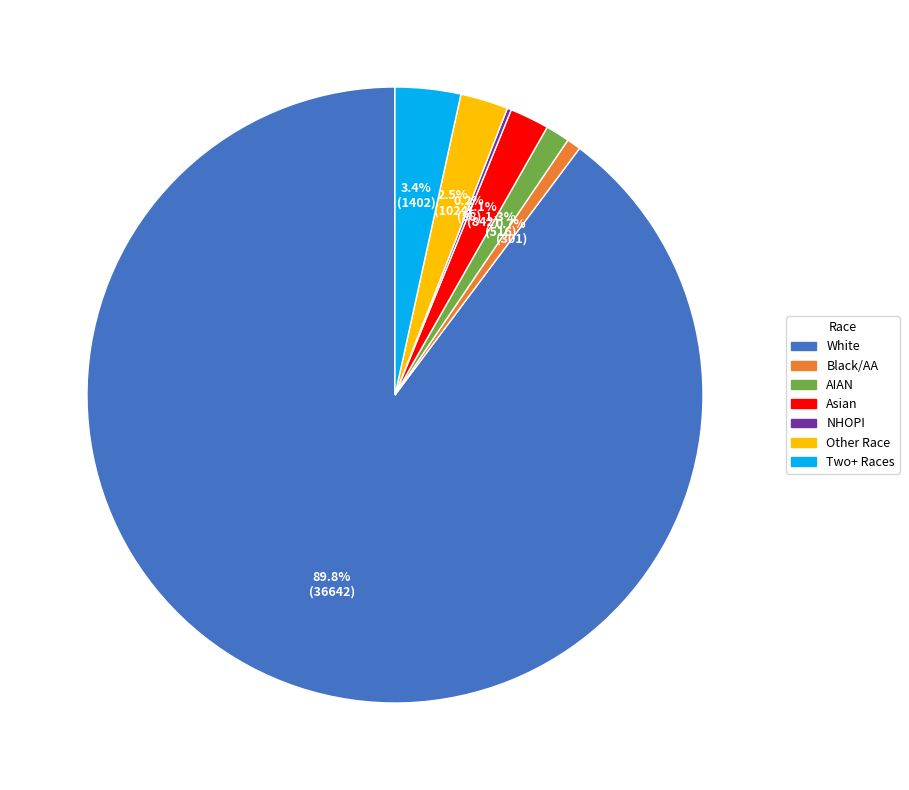

Does any single category account for the majority?

Yes